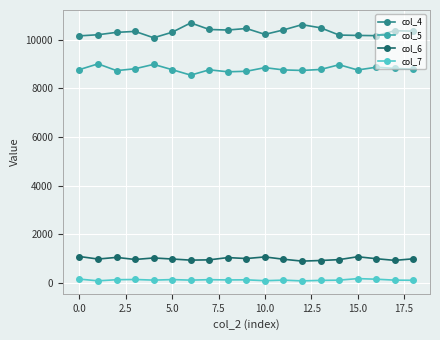

What is the sum of all col_5 values?

167124